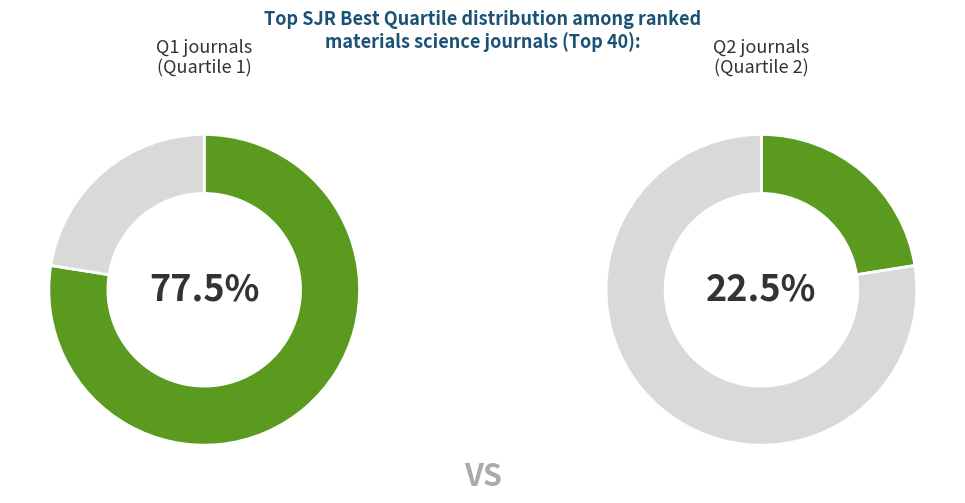

Combined, do Q1 and Q2 account for over 50%?

Yes